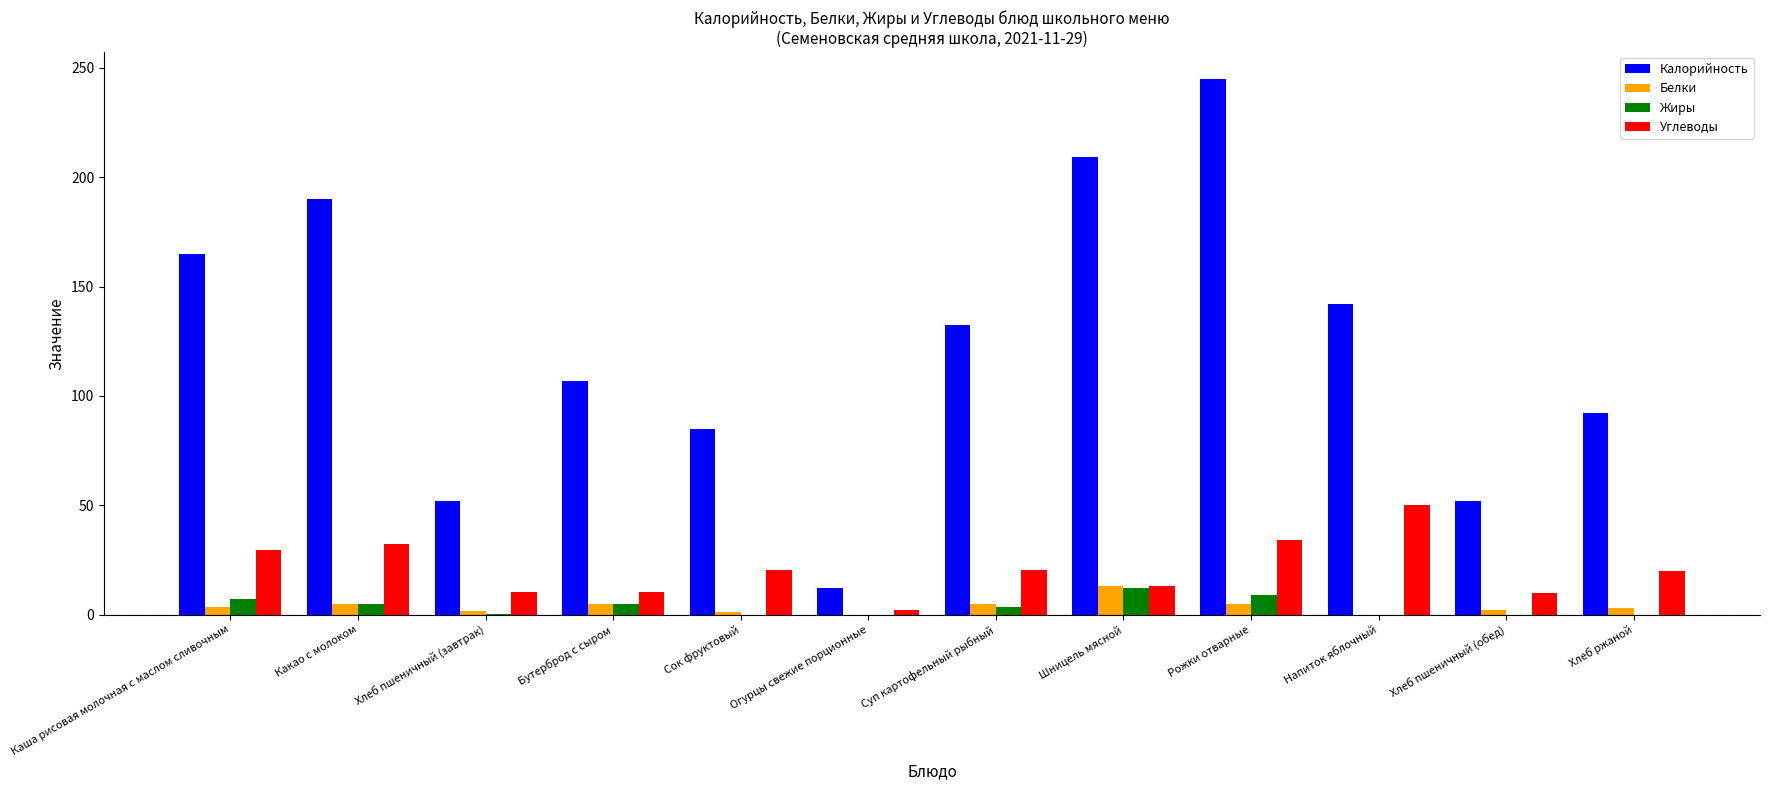

Which series has the largest total across all categories?

Калорийность